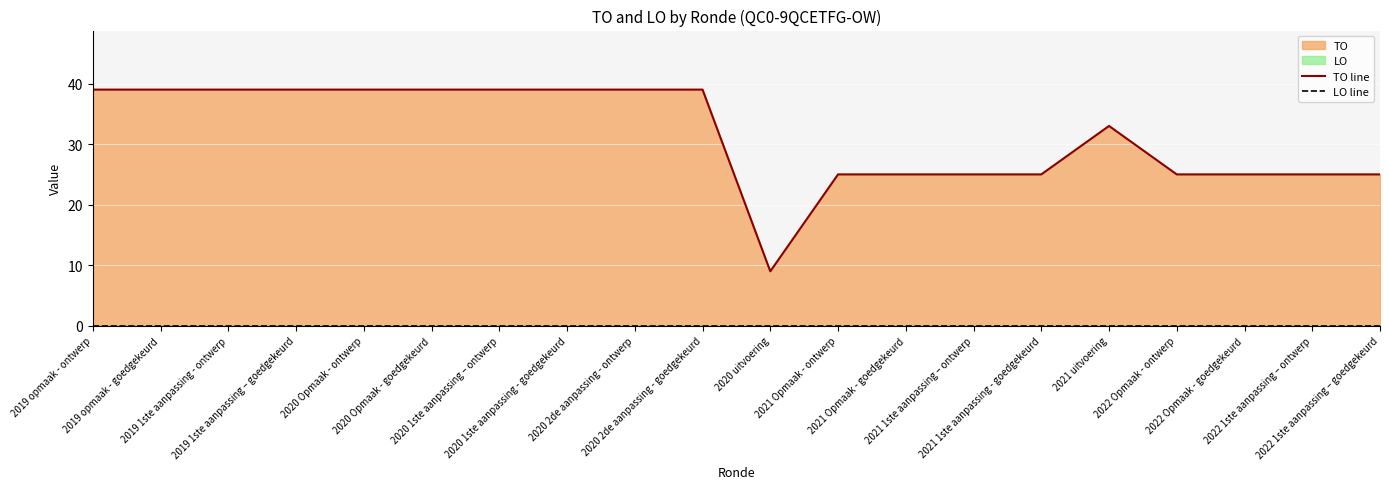

What is the average value of the TO line series?

32